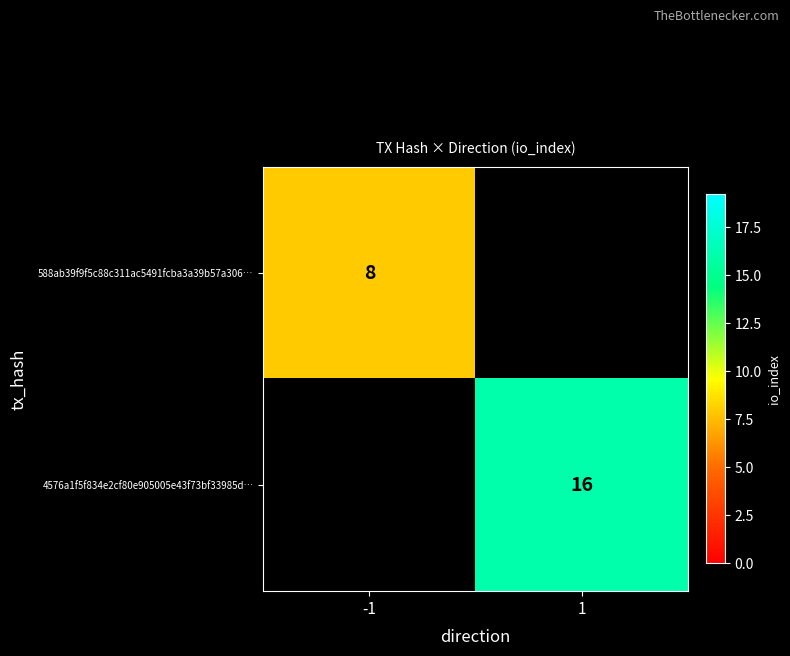

True or false: 4576a1f5f834e2cf80e905005e43f73bf33985d… has a value of 5.2 at 1.

False